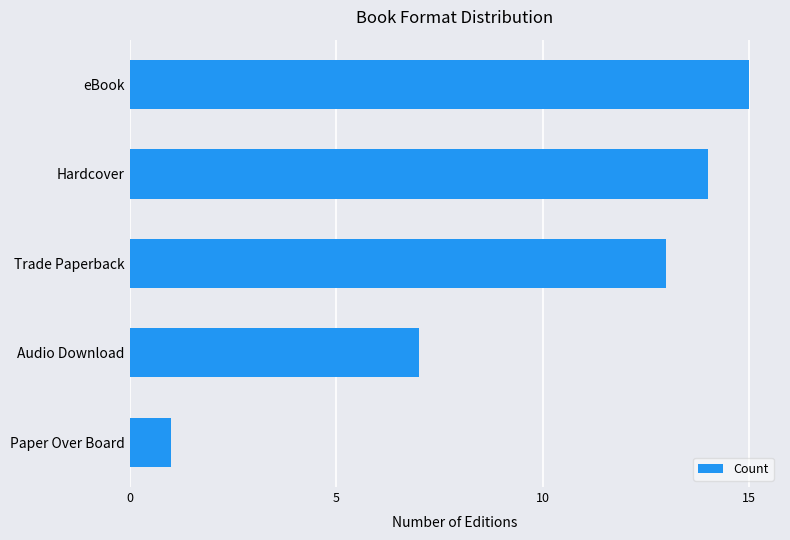

Rank the categories by value from lowest to highest.

Paper Over Board, Audio Download, Trade Paperback, Hardcover, eBook